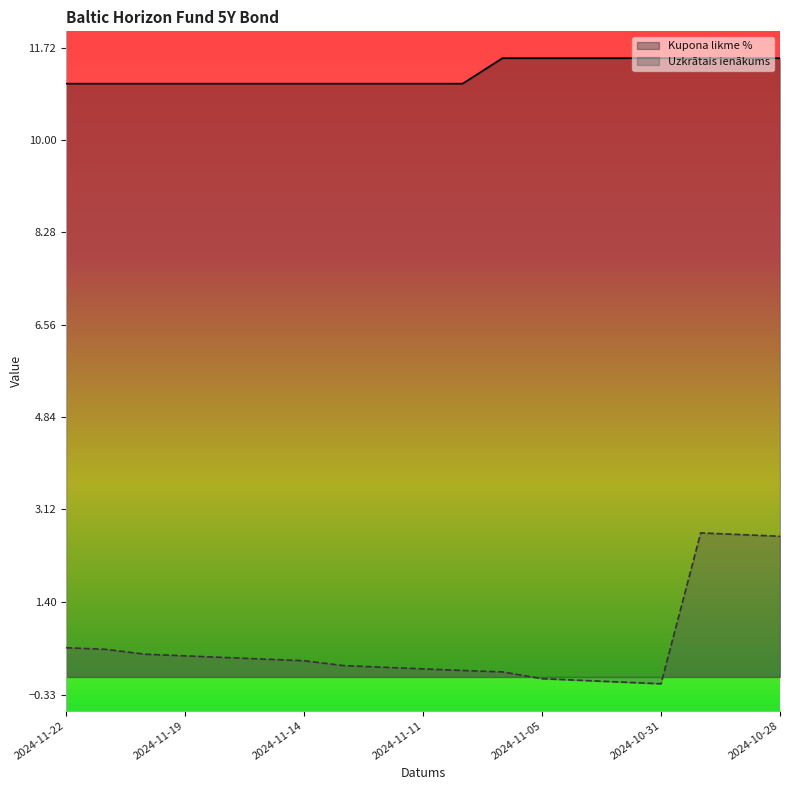

What is the difference between the maximum and minimum values in the Uzkrātais ienākums series?

2.8